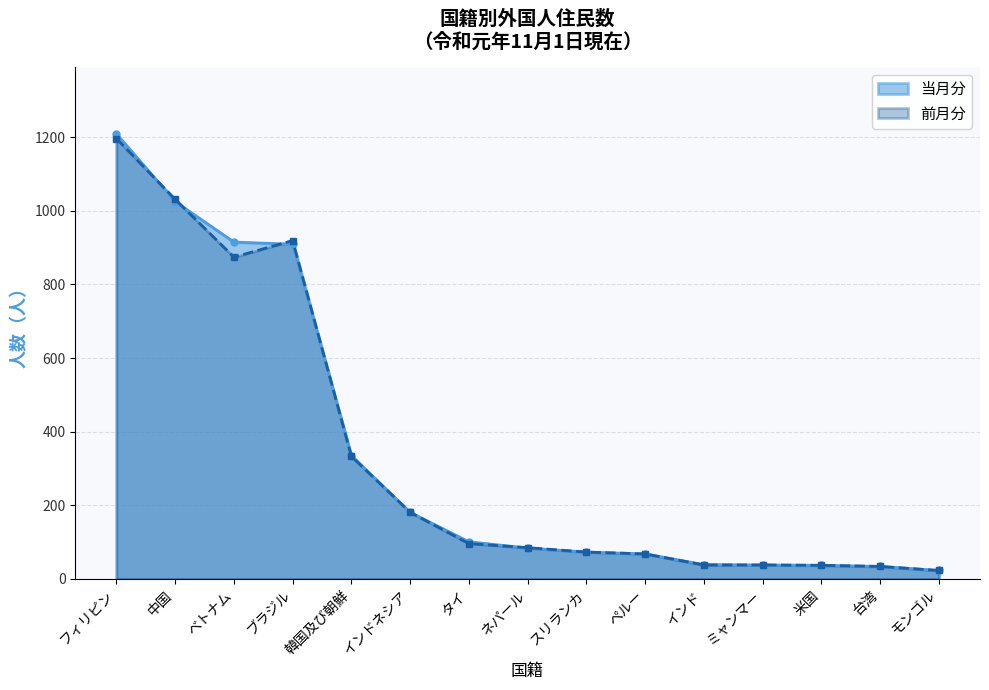

What is the value of the 前月分 point at the 11th from the left?

38